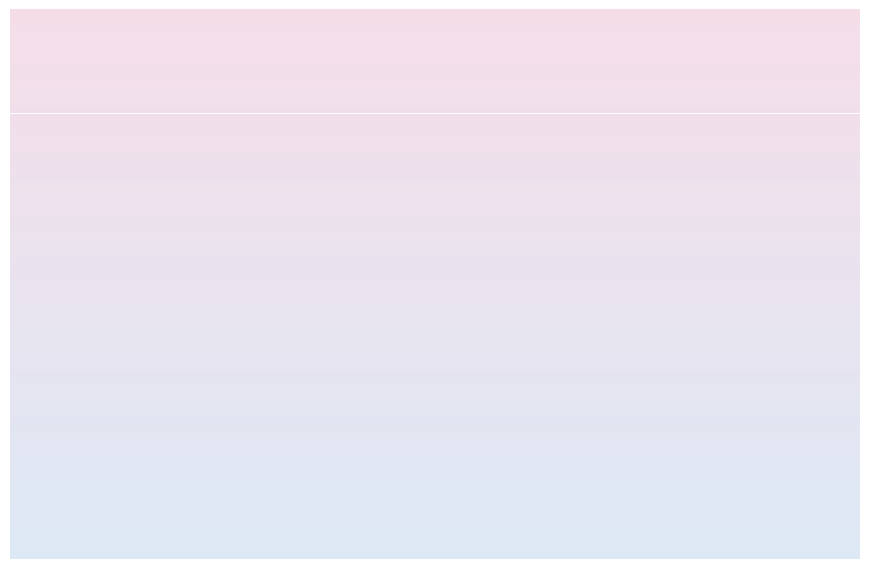

How many slices are in this pie chart?

3